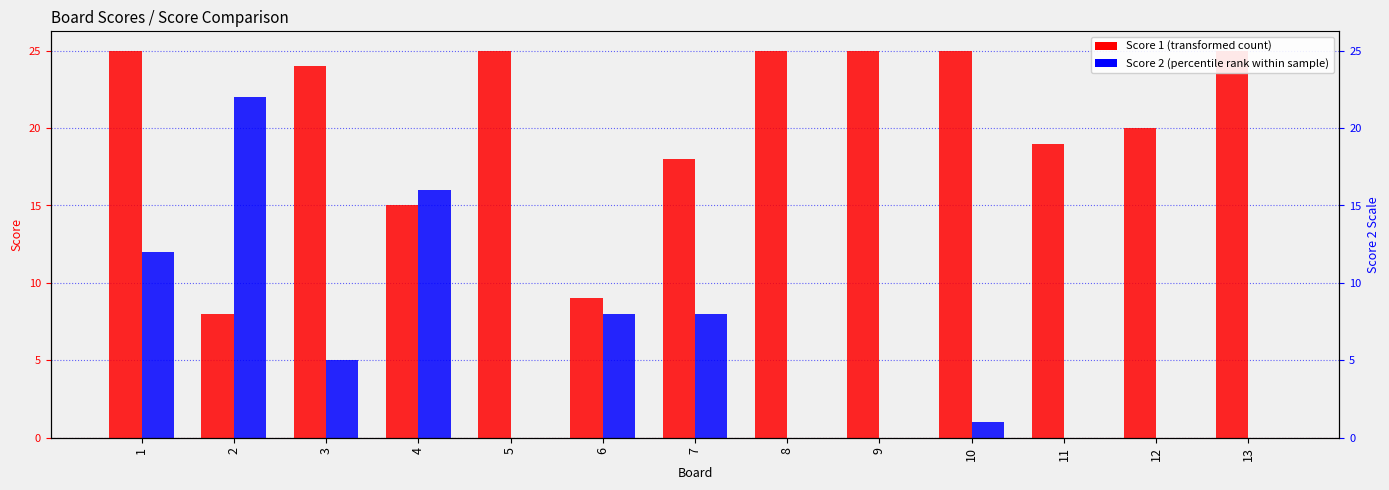

Read the Score 1 value at 10.

25